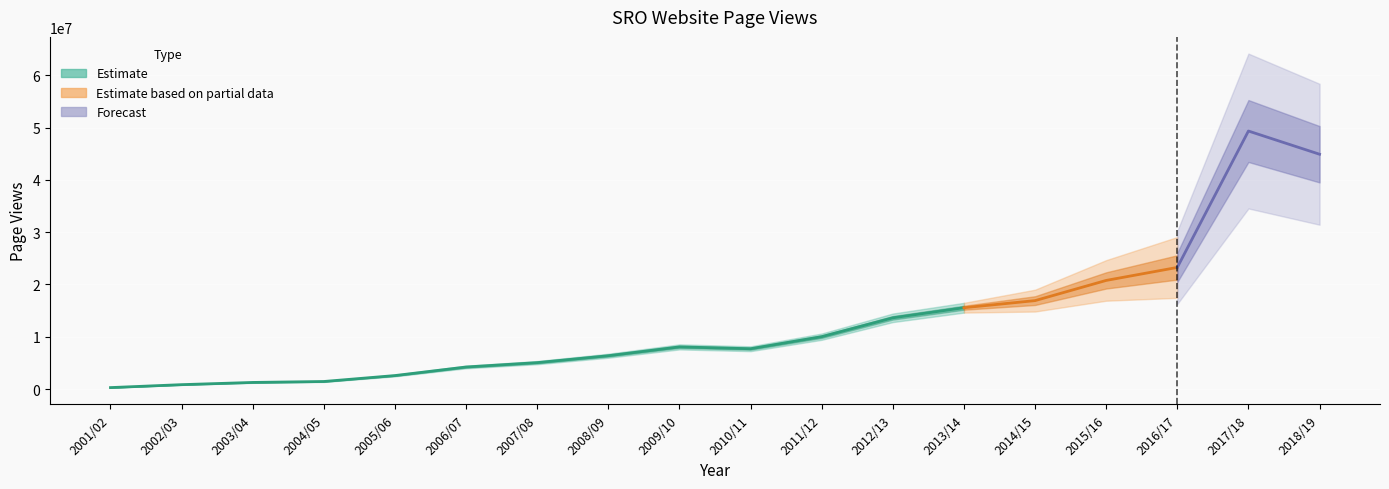

Between 2009/10 and 2010/11, which is larger?

2009/10